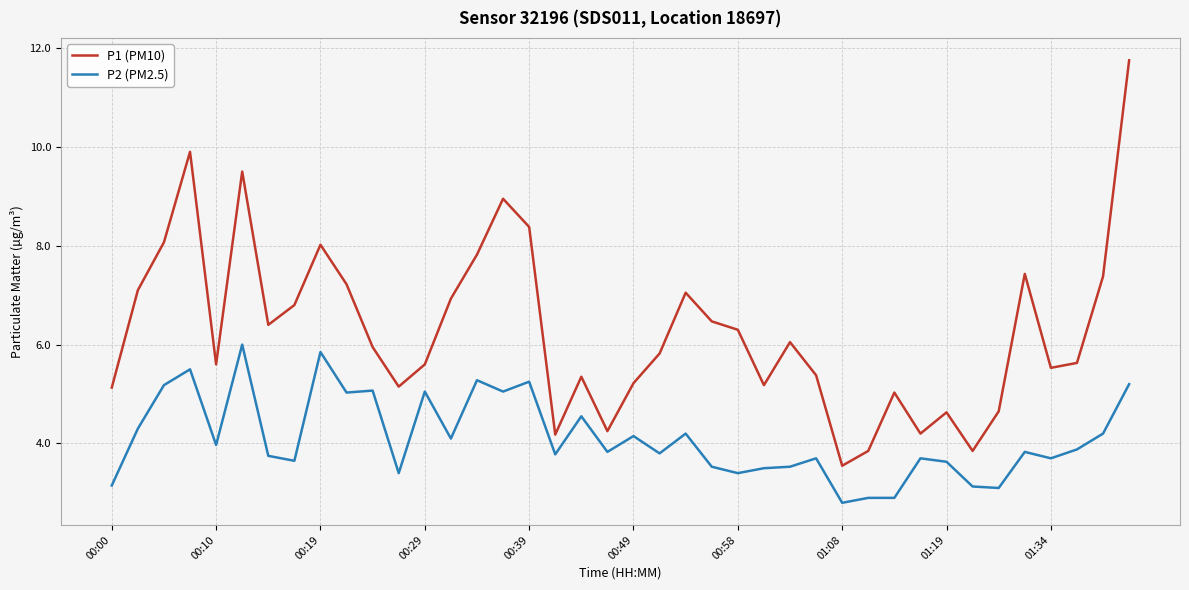

True or false: P2 (PM2.5) has more than 0 interior local peaks.

True